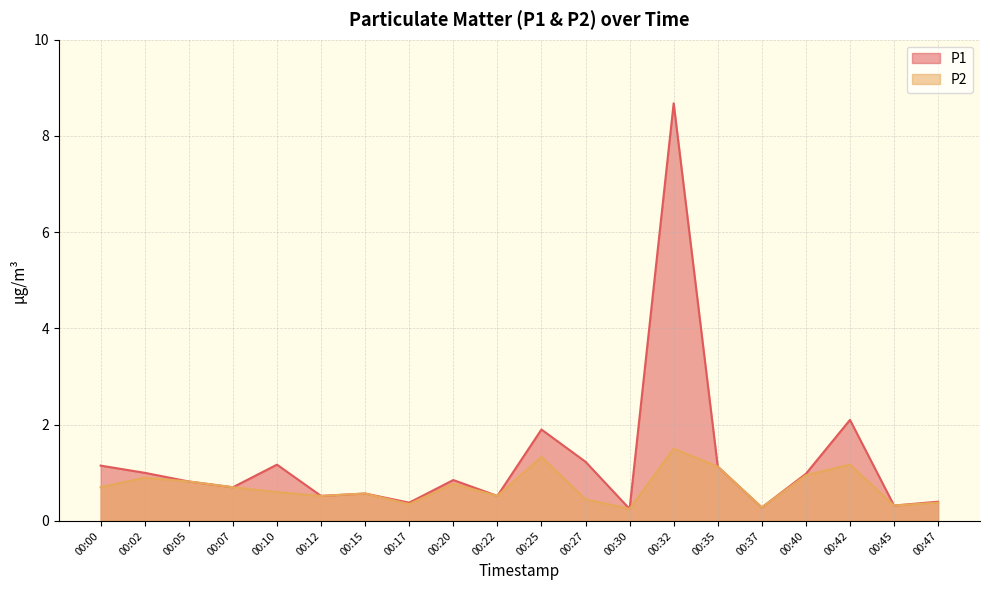

Rank the series by their average value, from highest to lowest.

P1, P2